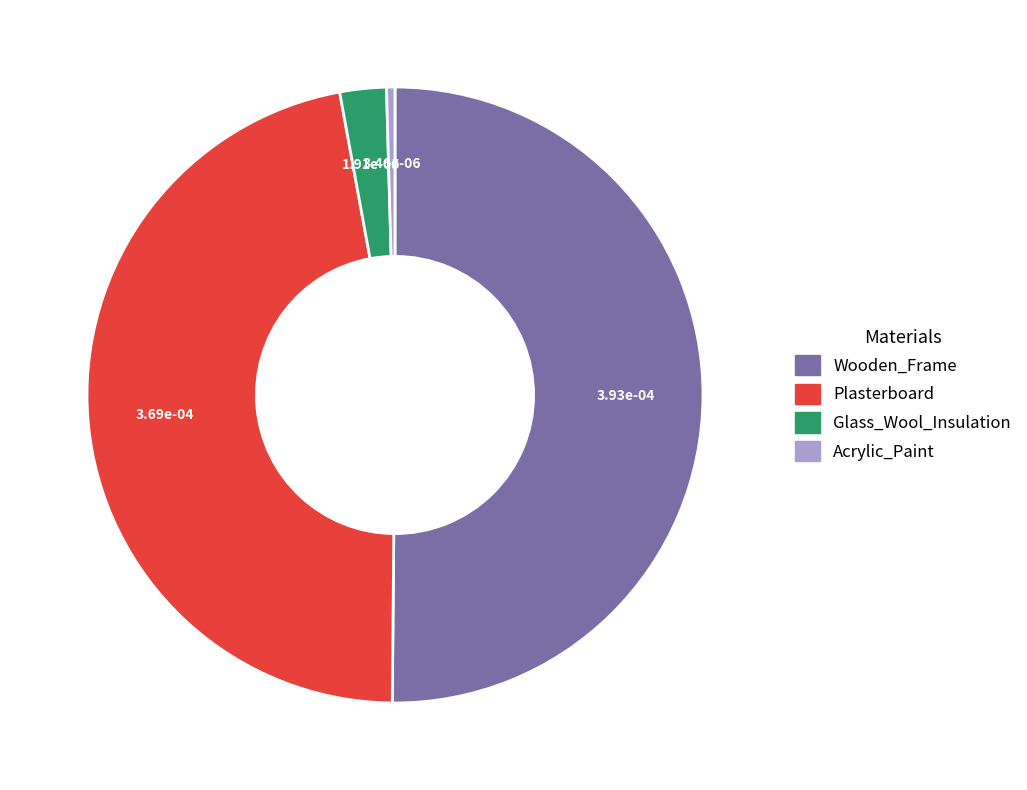

How many segments does this pie chart have?

4